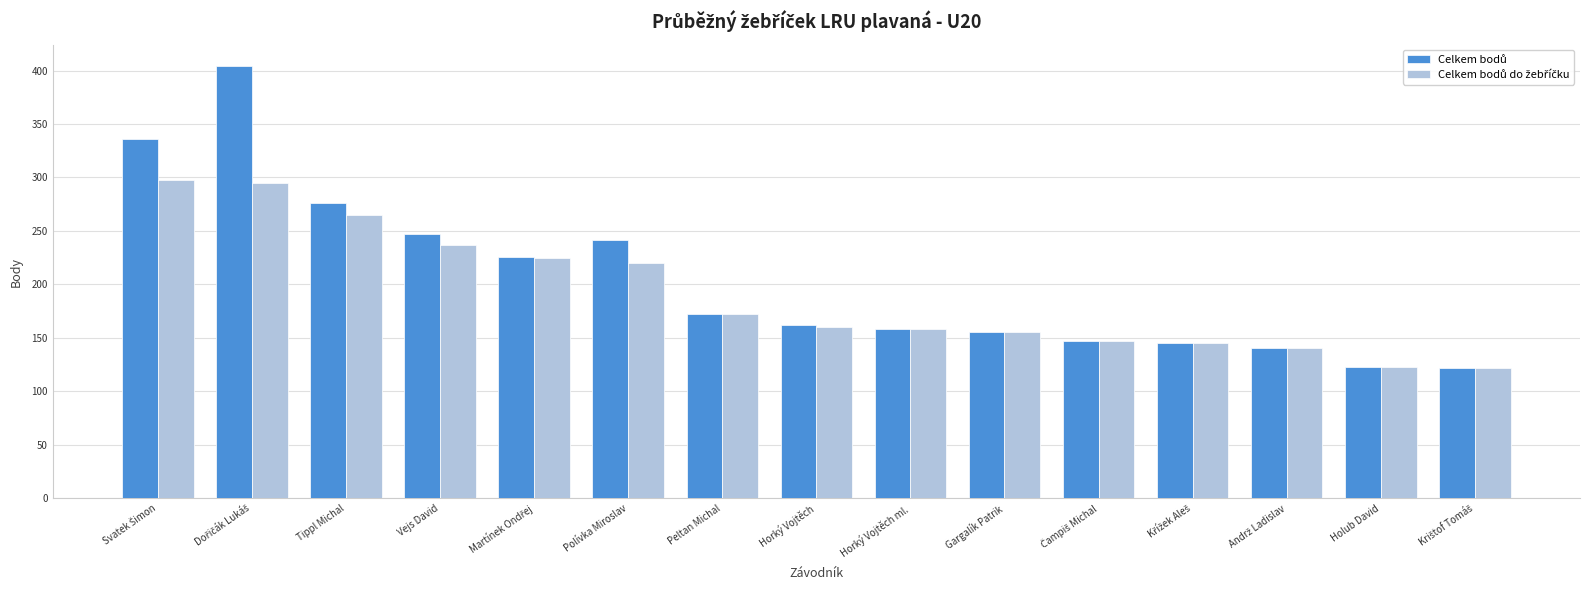

What is the maximum value shown in the chart?

404